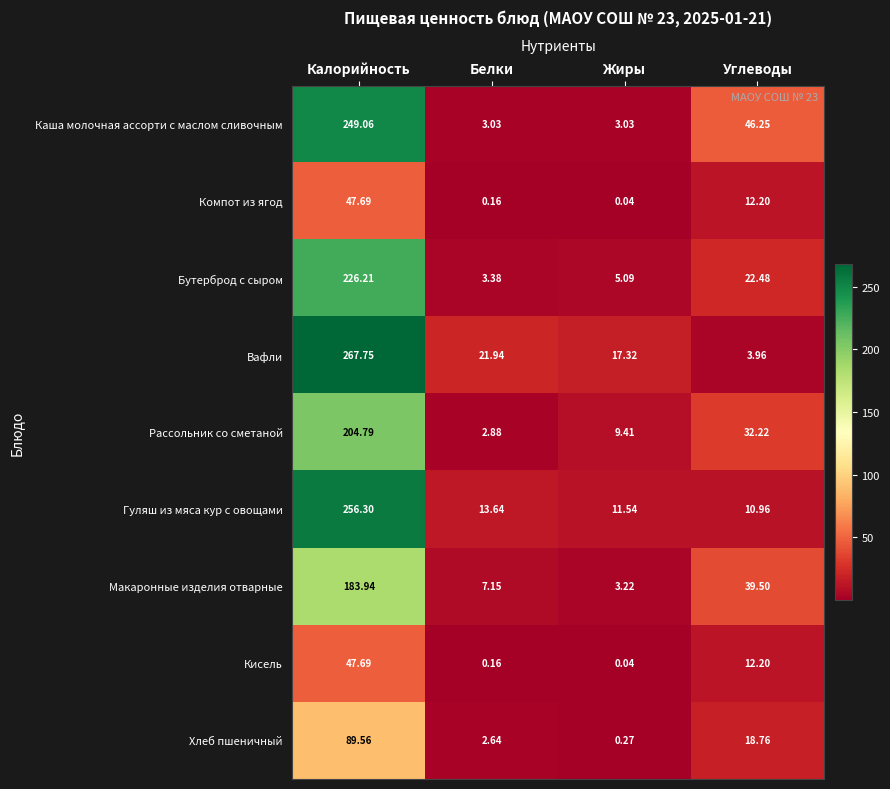

How many data points does each series have?

4